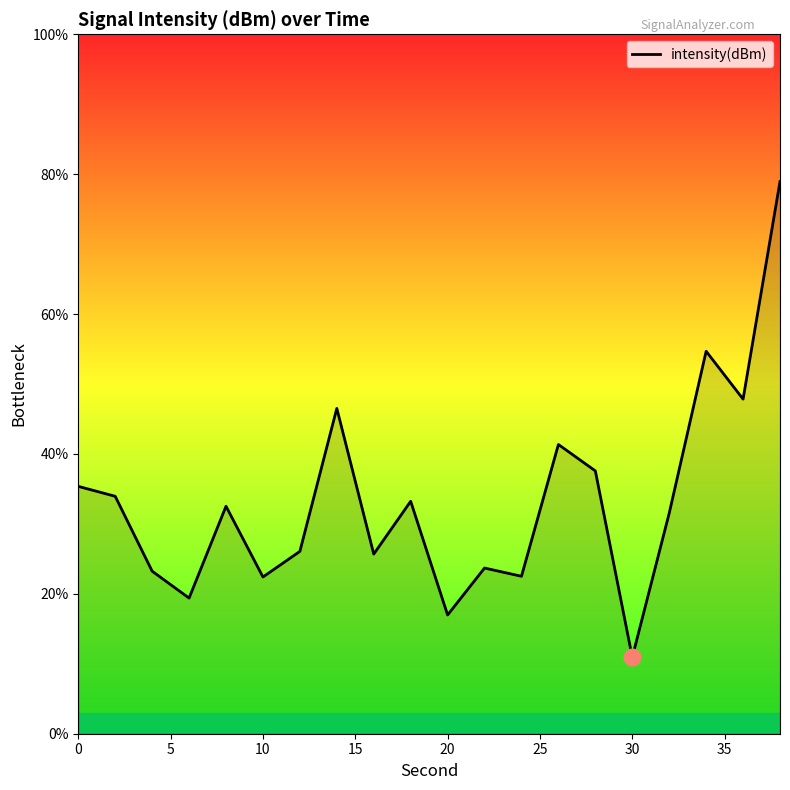

What is the difference between the maximum and minimum values?

68.0